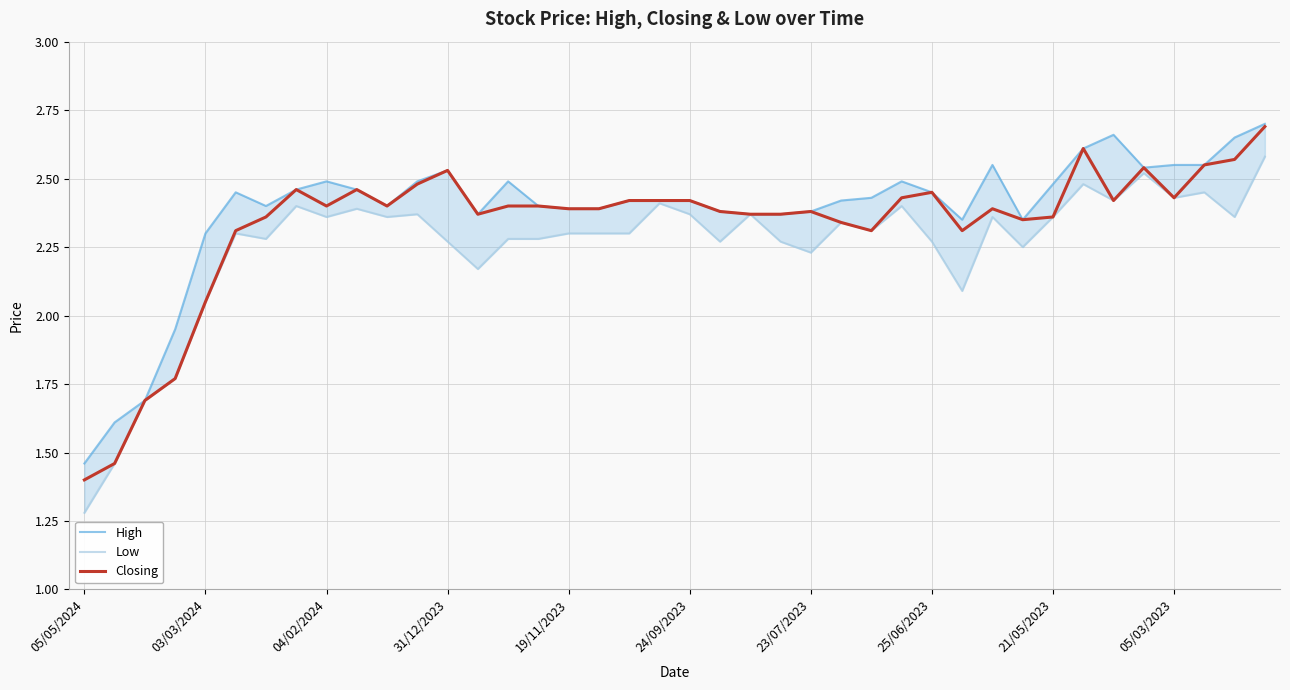

True or false: Closing has a value of 3.2 at 14.

False